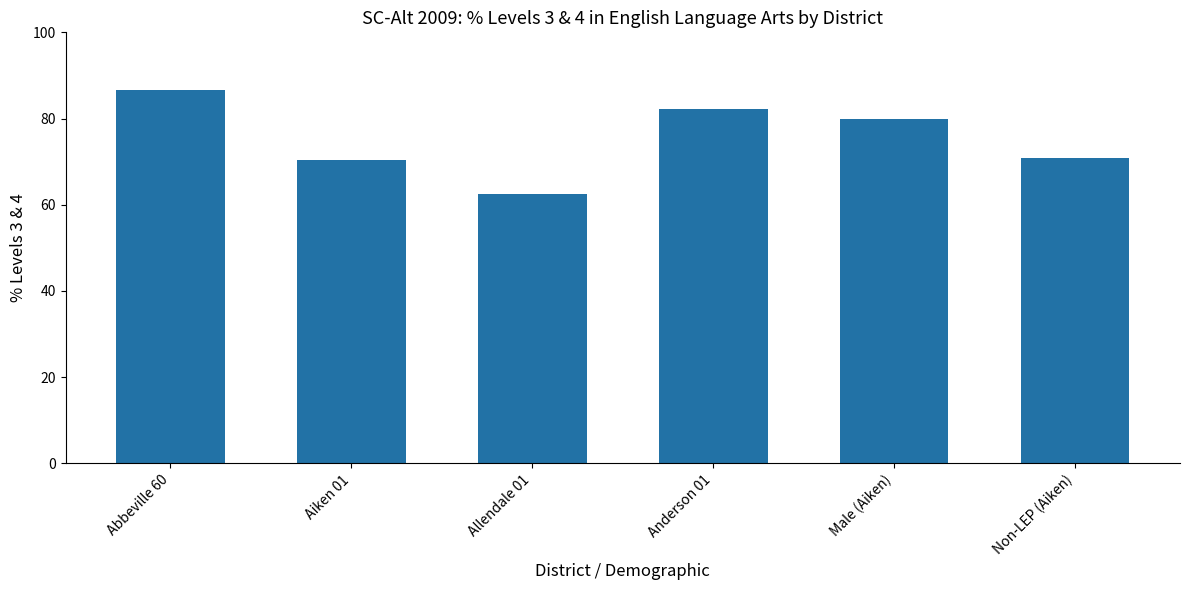

What is the label of the 6th bar from the left?

Non-LEP (Aiken)